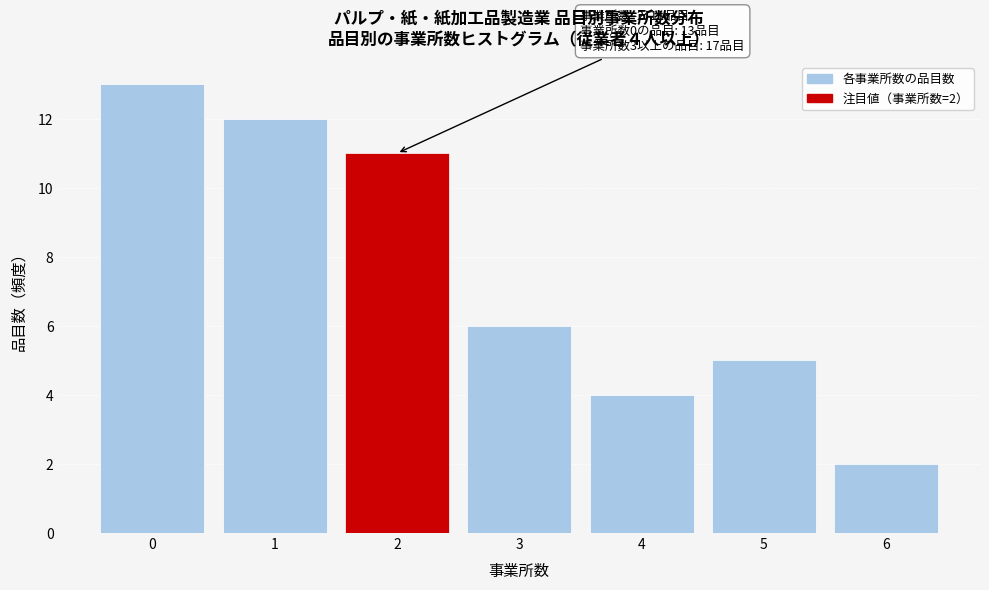

Reading left to right, transcribe all the data shown in this chart.

13	12	11	6	4	5	2